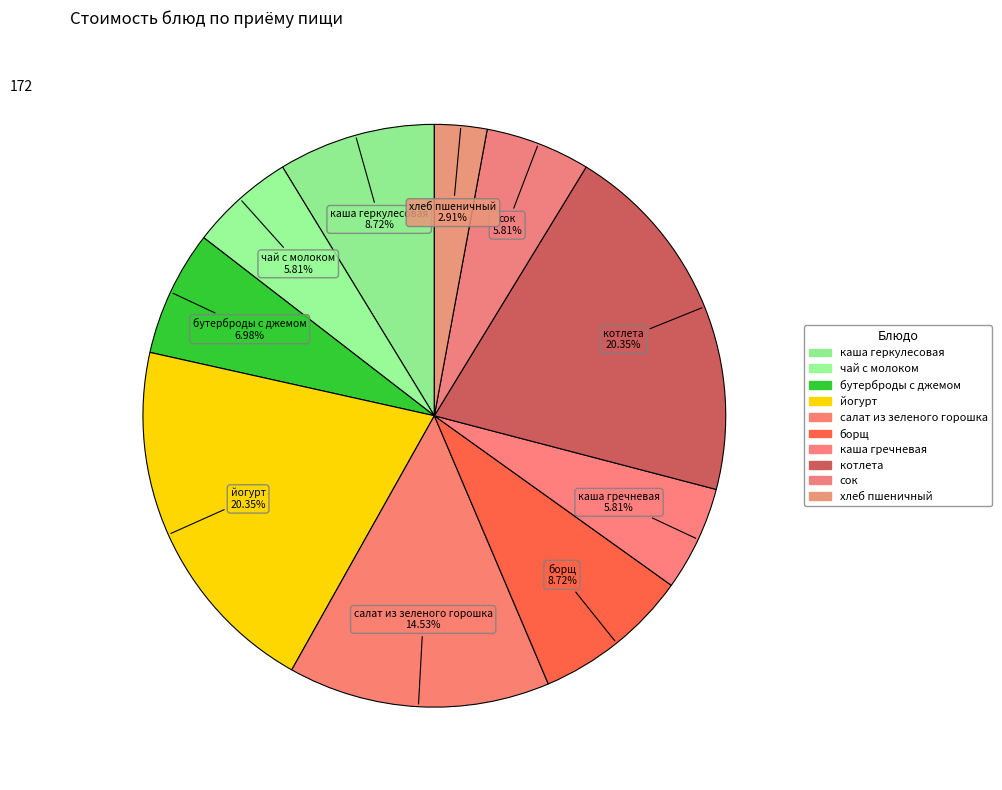

Which category has the smallest portion of the pie?

хлеб пшеничный